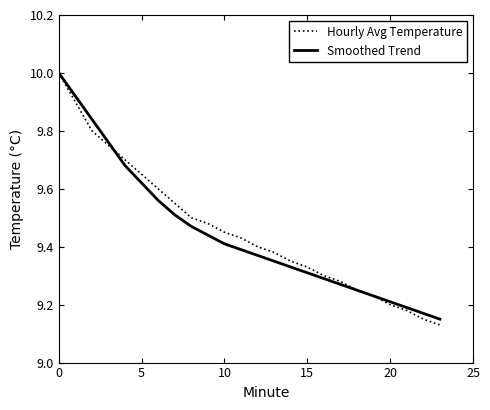

Which series has the largest range (max minus min)?

Hourly Avg Temperature